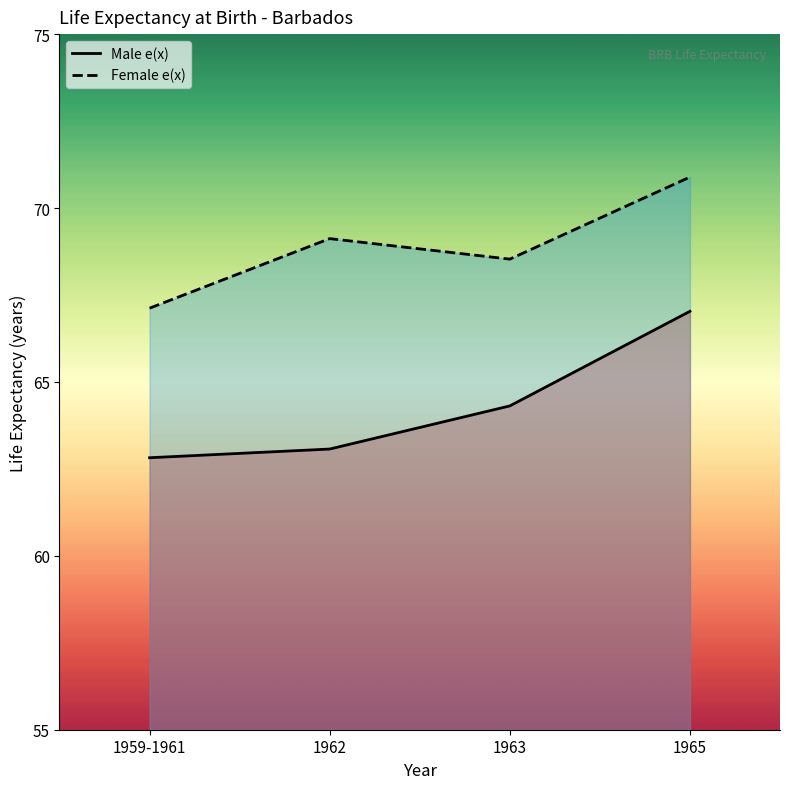

What is the difference between the maximum and minimum values in the Female e(x) series?

3.8